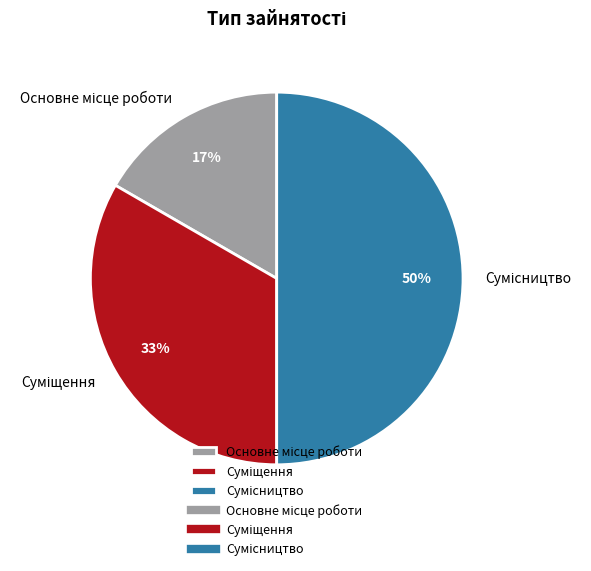

To the nearest percent, what is the average slice percentage?

33%